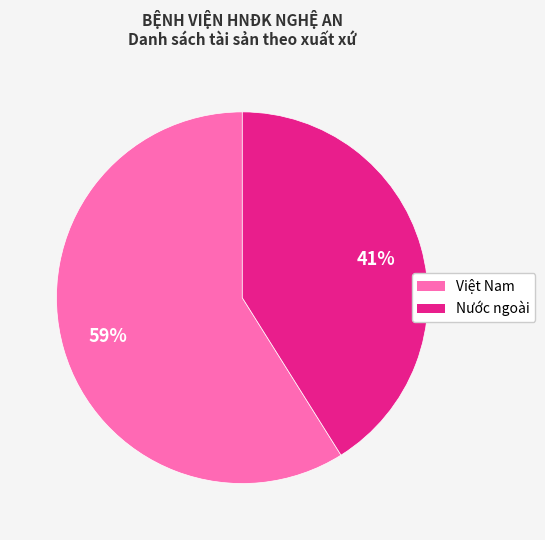

Approximately how many times larger is the value at Nước ngoài compared to Việt Nam?

0.7